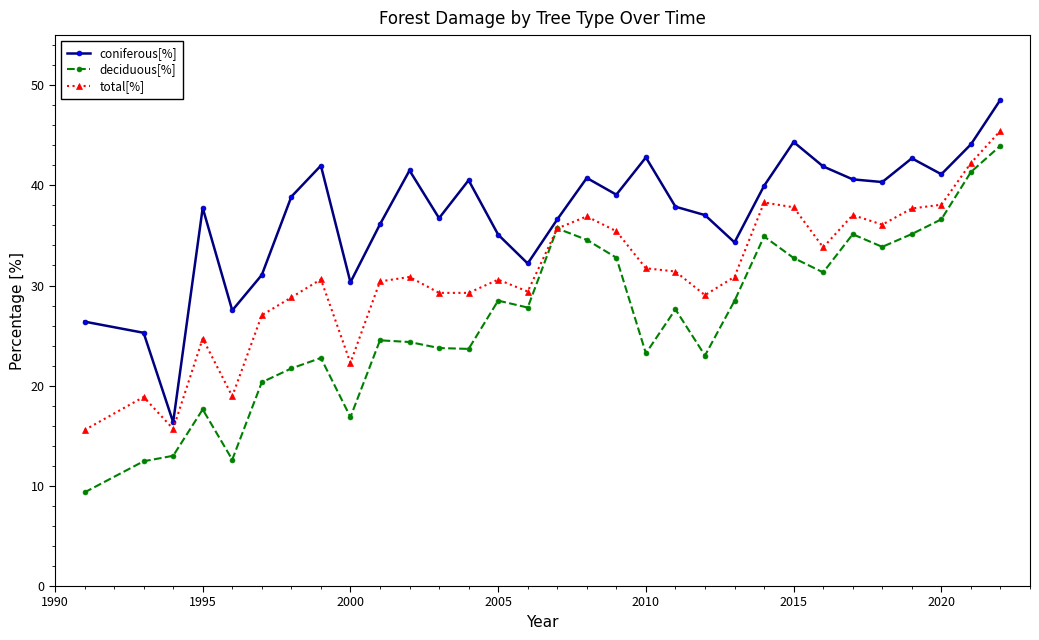

What is the value of the total[%] point at the 23rd from the left?

38.3